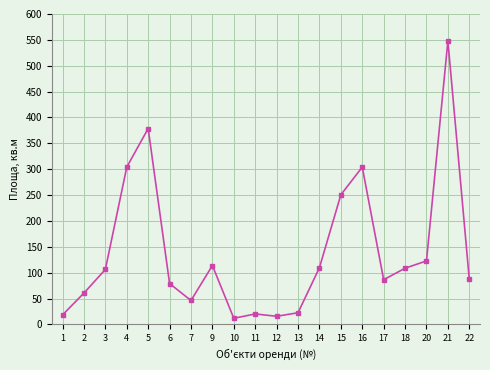

At which category does the data reach its first local valley?

7